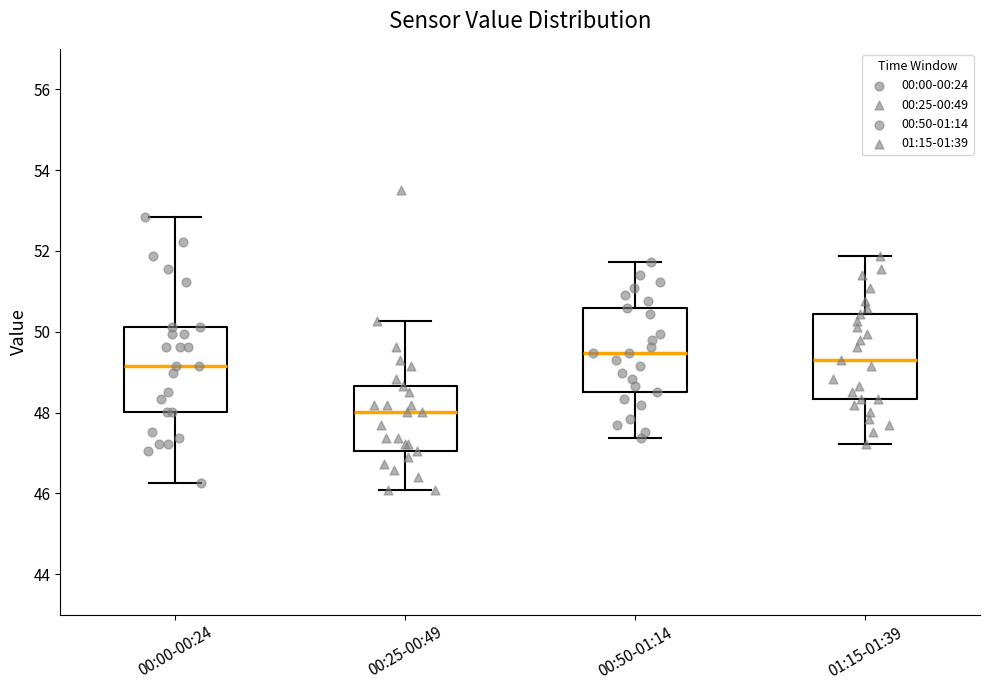

Which box's median line is the lowest?

00:25-00:49